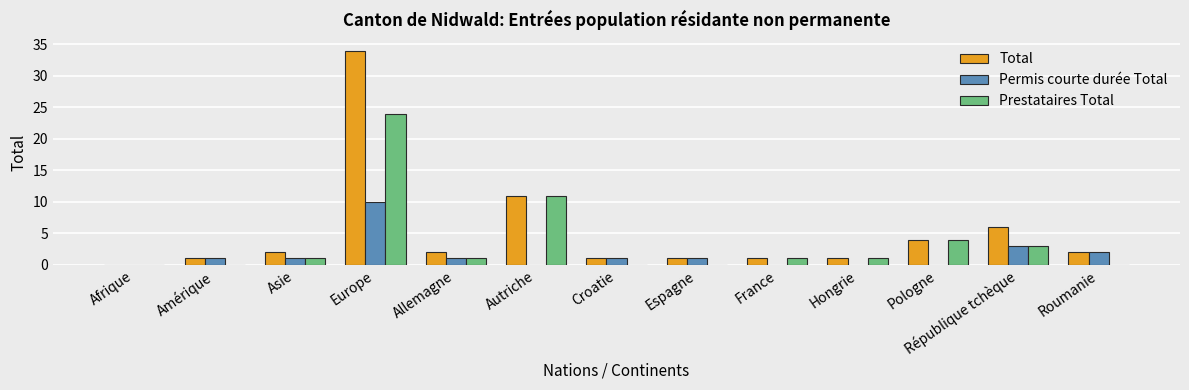

Count the number of data series in this chart.

3